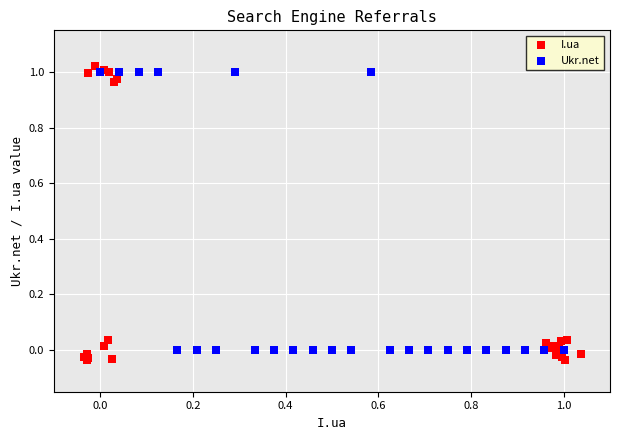

Which series has the largest Y range (max minus min)?

I.ua